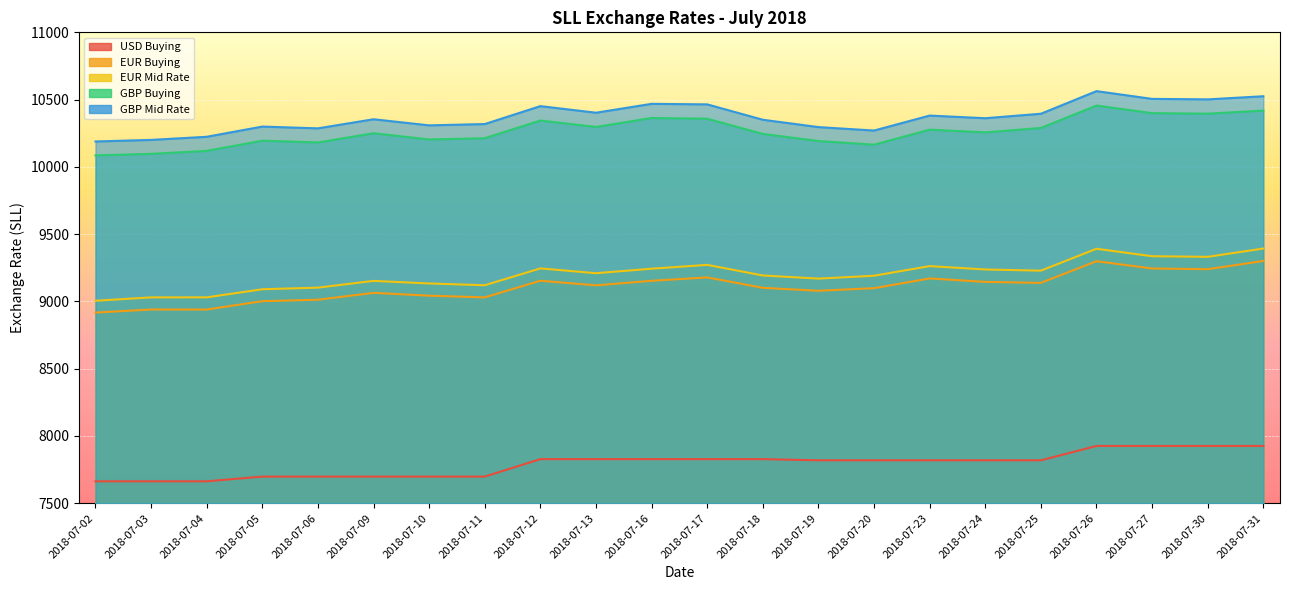

How many distinct data groups are displayed?

5